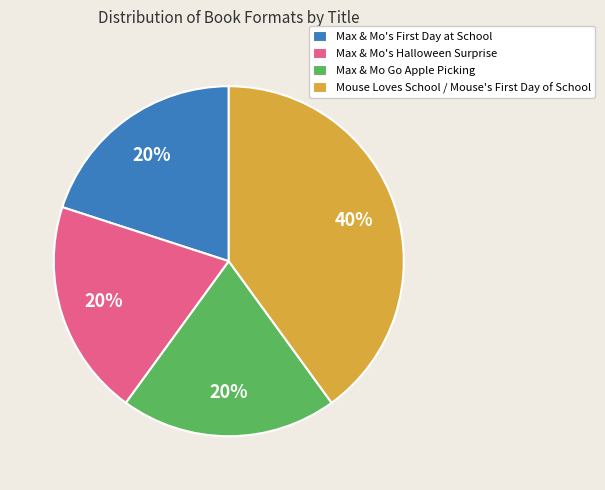

Which category has the biggest portion of the pie?

Mouse Loves School / Mouse's First Day of School